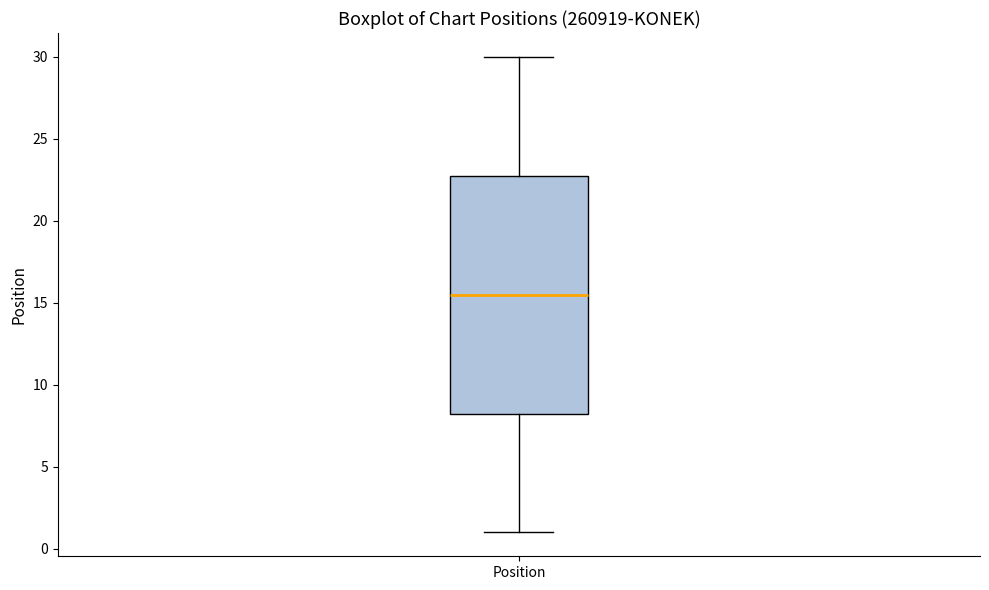

Transcribe this box plot: give where the median line is, the range the box spans, and where the two whiskers end, as read against the y-axis. The values are not printed on the chart, so give them approximately, as read against the axis.

median 15.5, box 8.5 to 23.0, whiskers 1.0 to 30.0